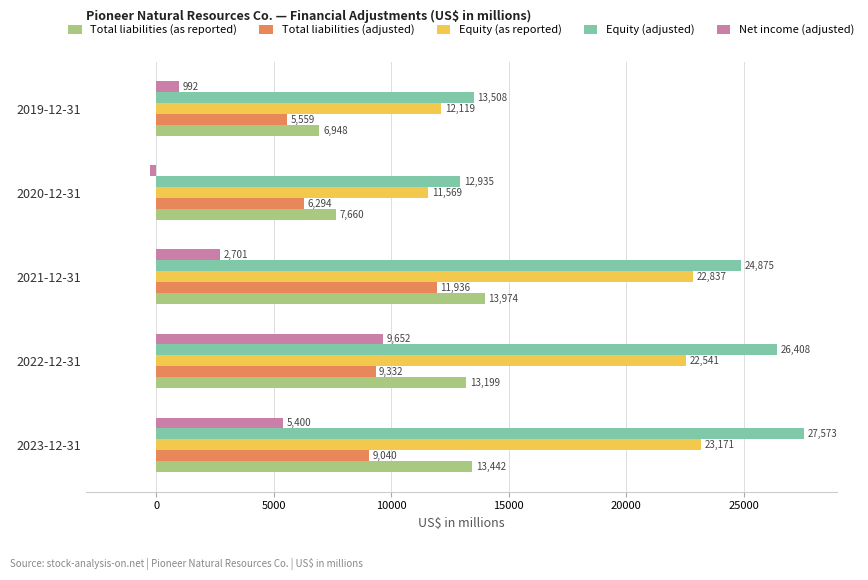

At 2020-12-31, list the series in order from largest to smallest.

Equity (adjusted), Equity (as reported), Total liabilities (as reported), Total liabilities (adjusted), Net income (adjusted)